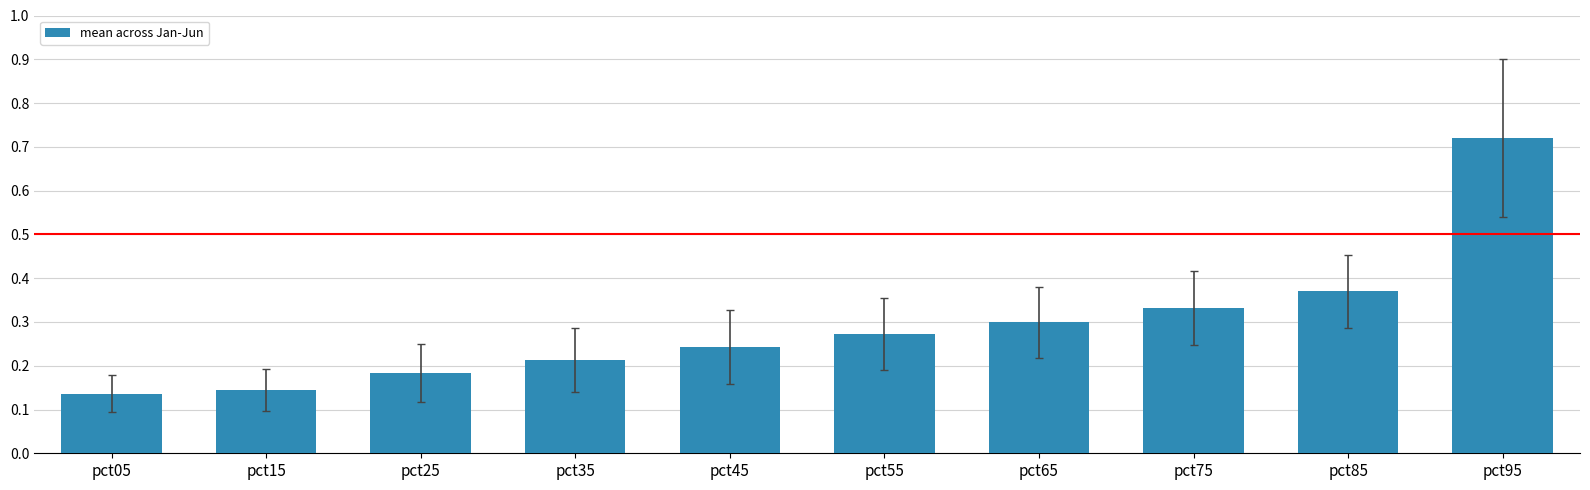

What is the difference between the maximum and minimum values?

0.6